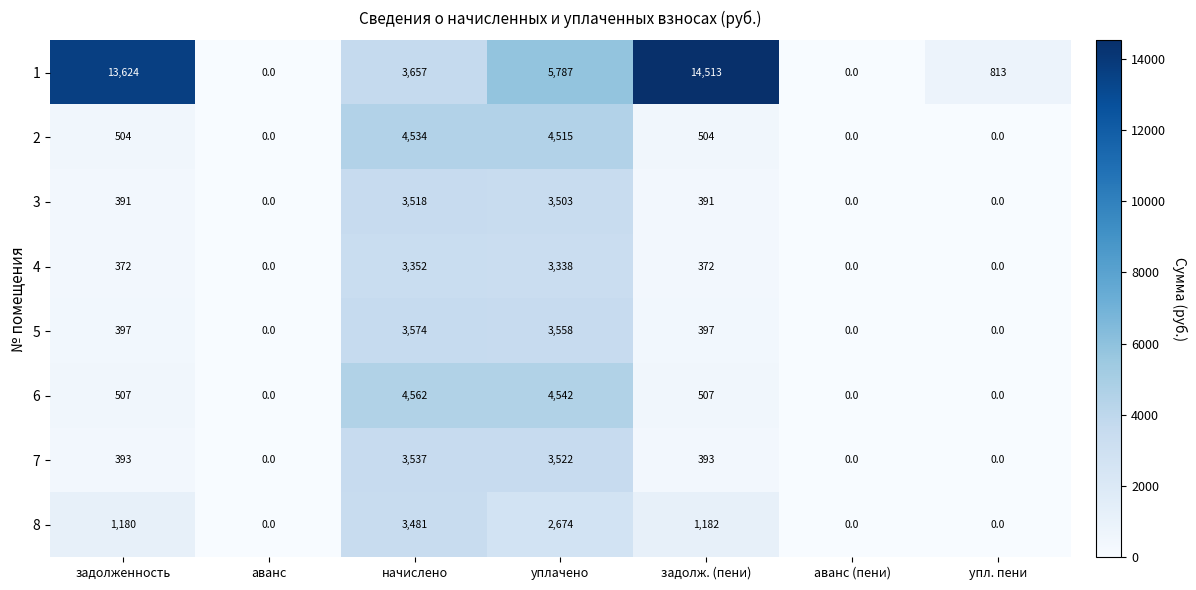

True or false: 6 has a value of 0 at аванс.

True